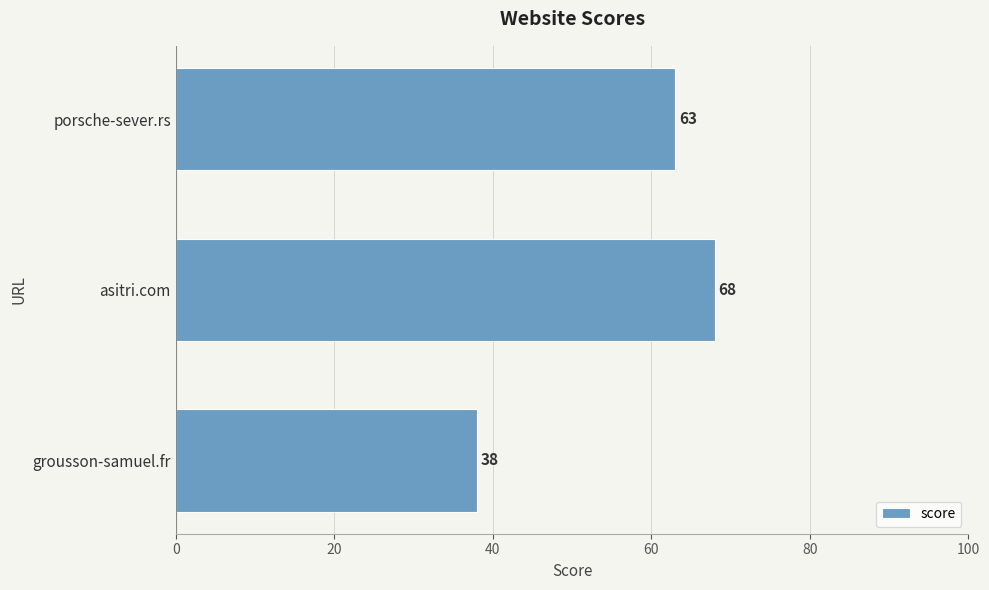

Reading bottom to top, list all the values displayed in this chart.

38	68	63